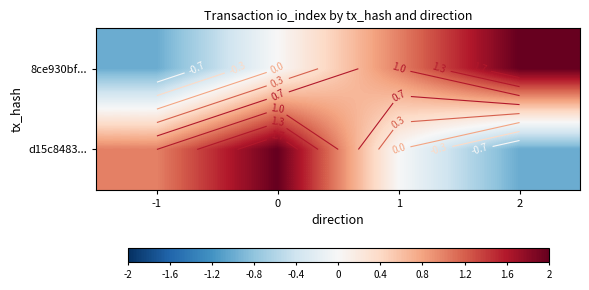

Read the d15c8483... value at -1.

1